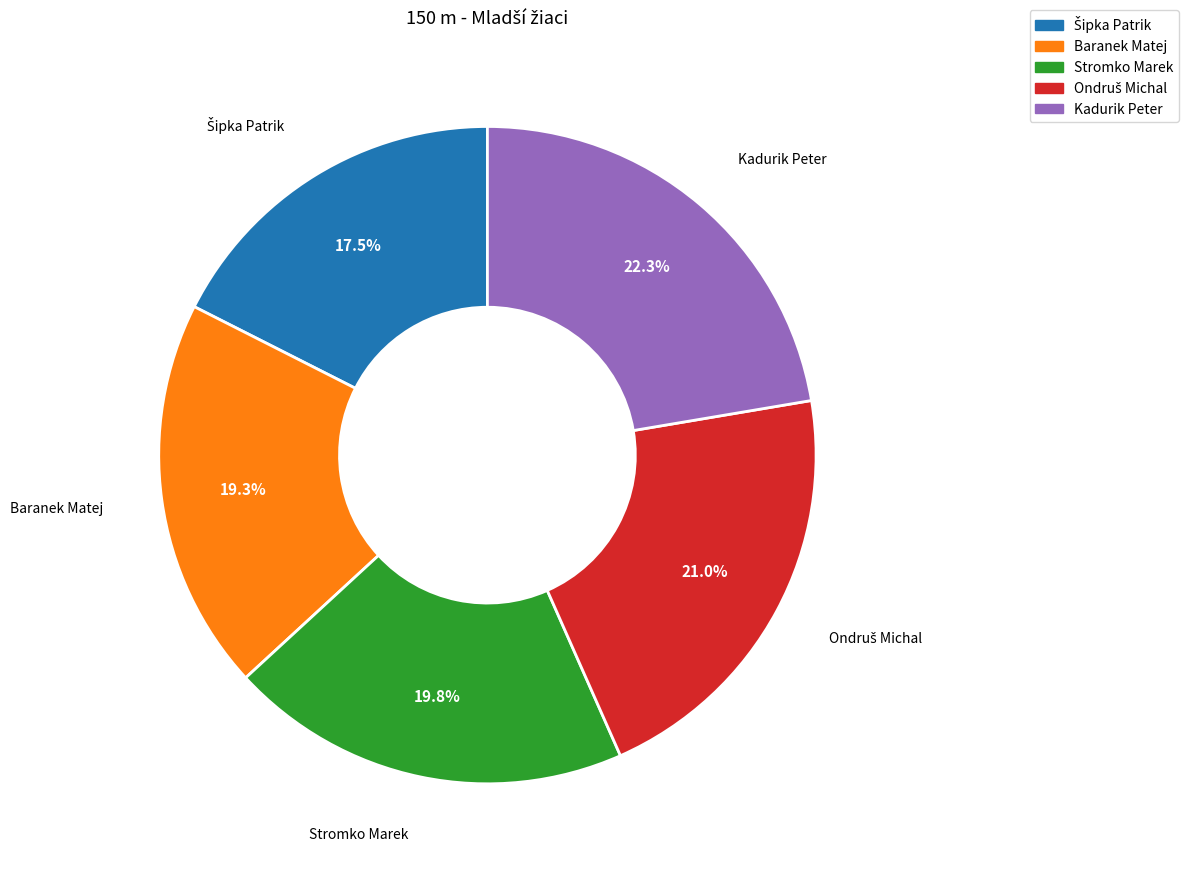

Approximately how many times larger is the value at Stromko Marek compared to Baranek Matej?

1.0